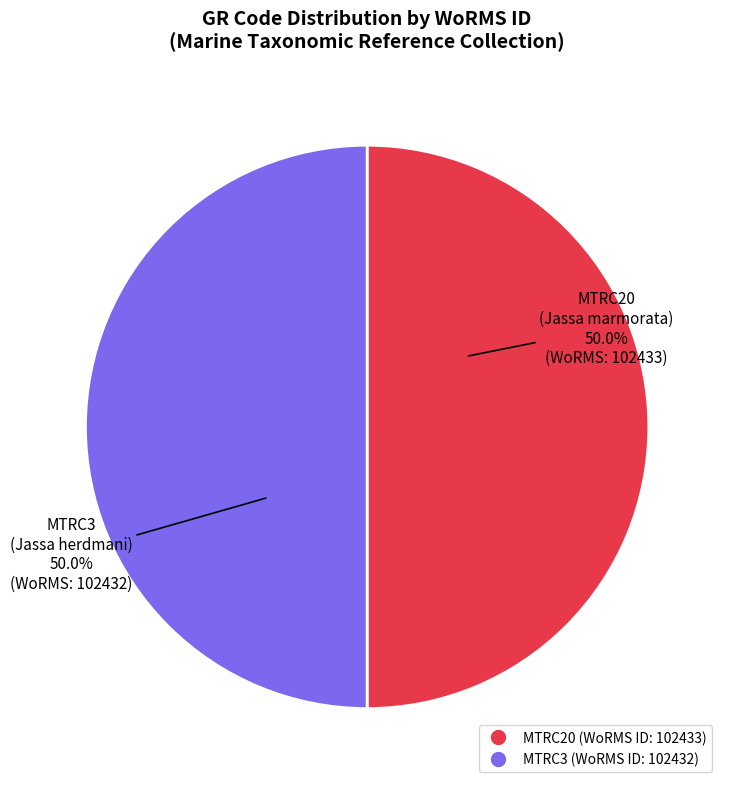

What percentage is NOT represented by MTRC3?

50.0%